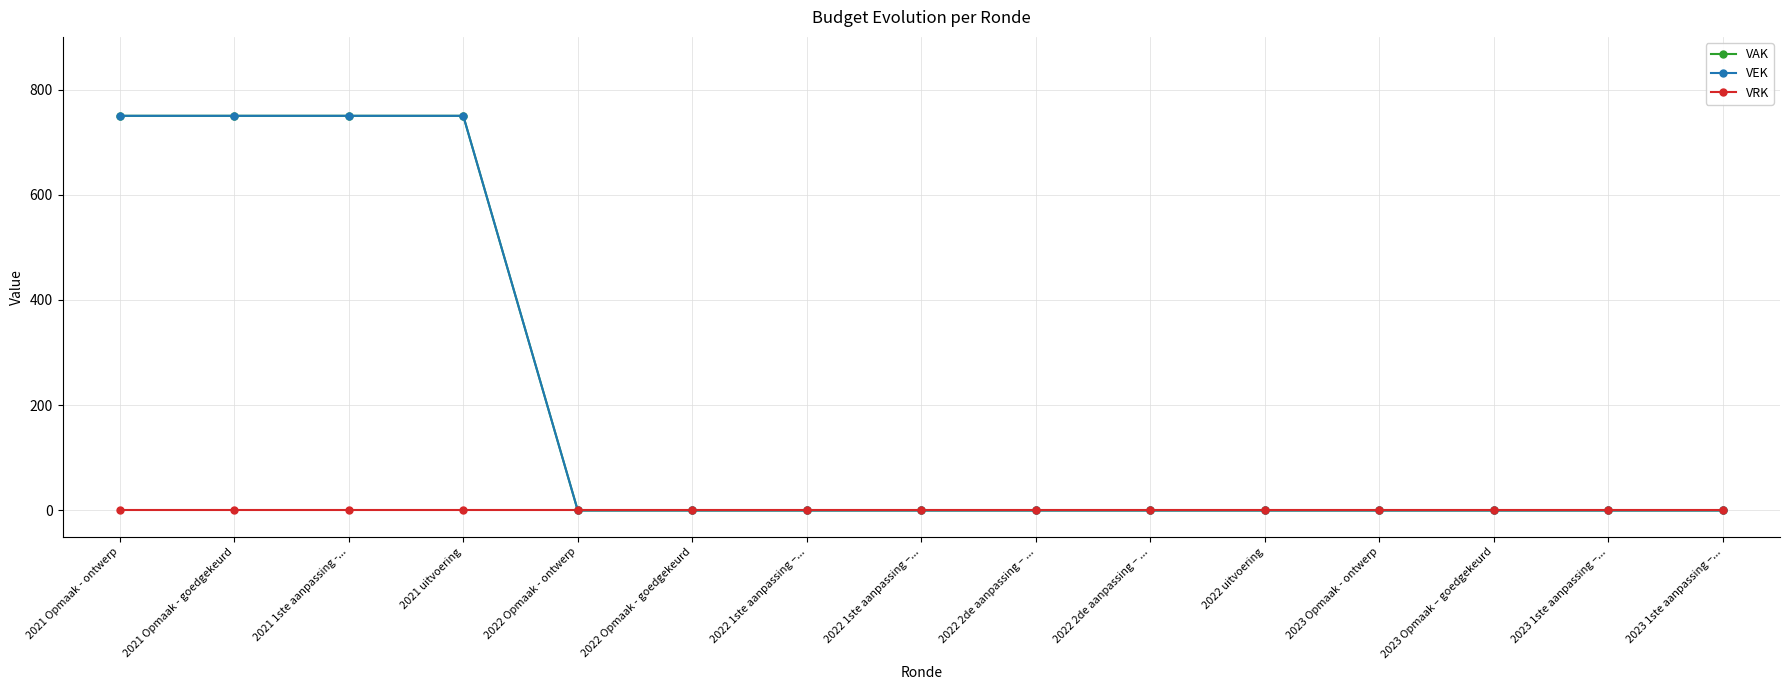

Is this an area chart (filled region under the line)?

No